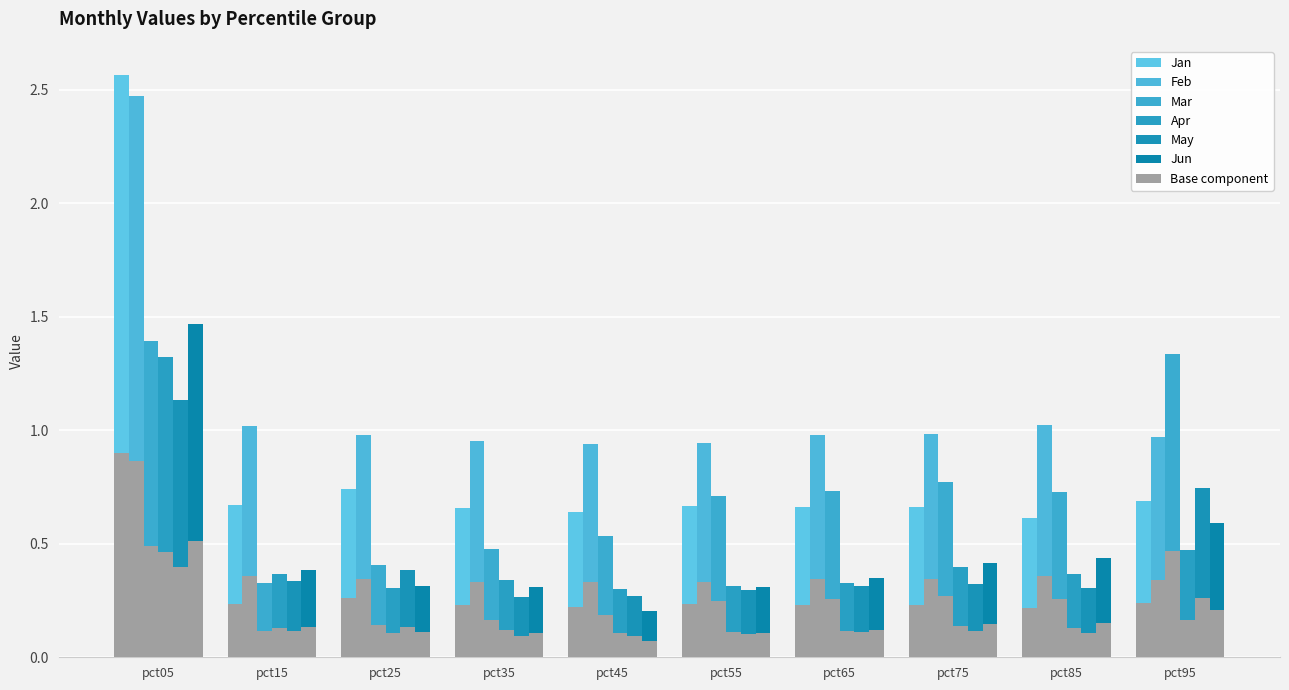

What is the sum of the May values at pct55 and pct05?

0.9